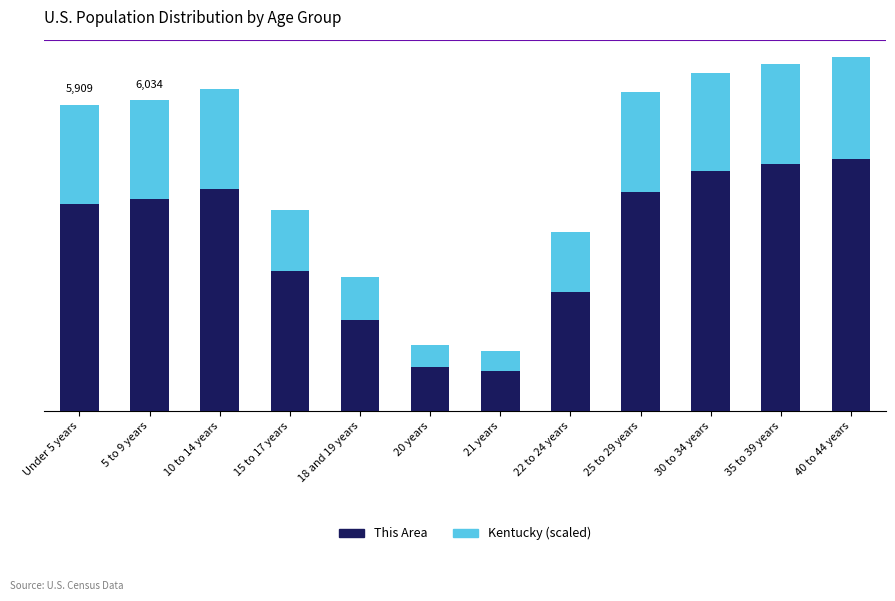

What is the sum of the This Area values at 21 years and 15 to 17 years?

5.1